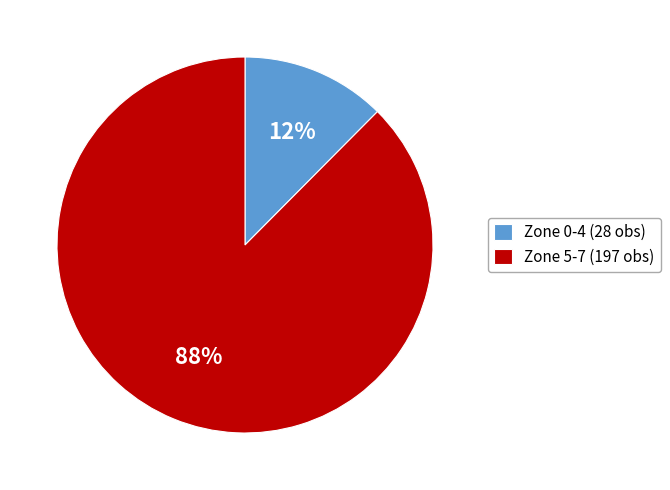

Combined, do Zone 0-4 (28 obs) and Zone 5-7 (197 obs) account for over 50%?

Yes